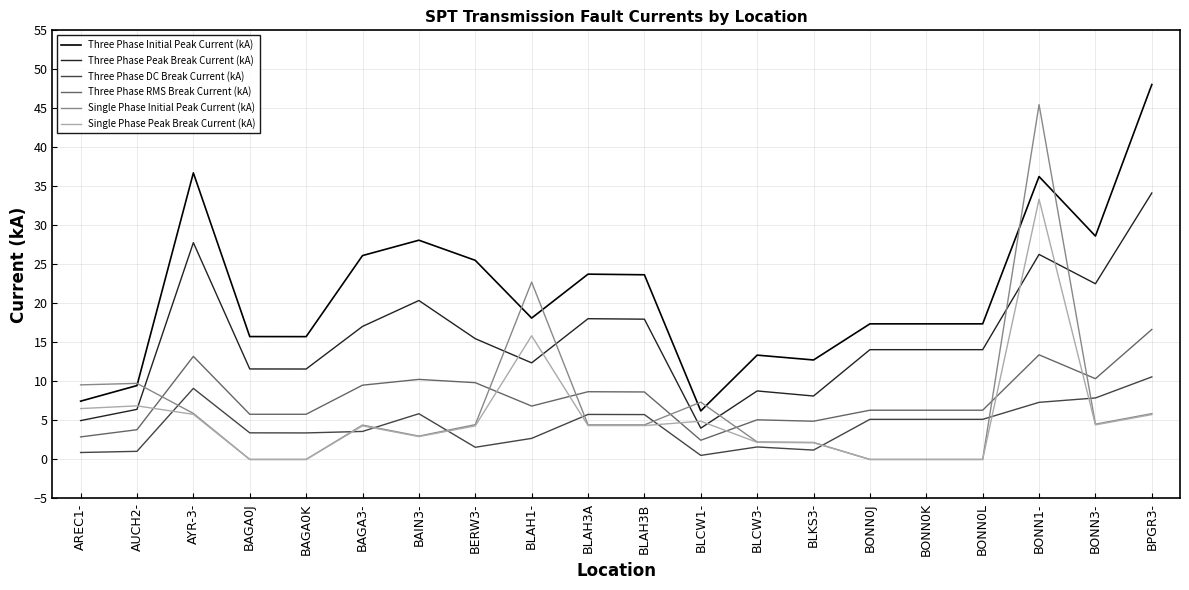

What are all the series names shown in the legend?

Three Phase Initial Peak Current (kA), Three Phase Peak Break Current (kA), Three Phase DC Break Current (kA), Three Phase RMS Break Current (kA), Single Phase Initial Peak Current (kA), Single Phase Peak Break Current (kA)